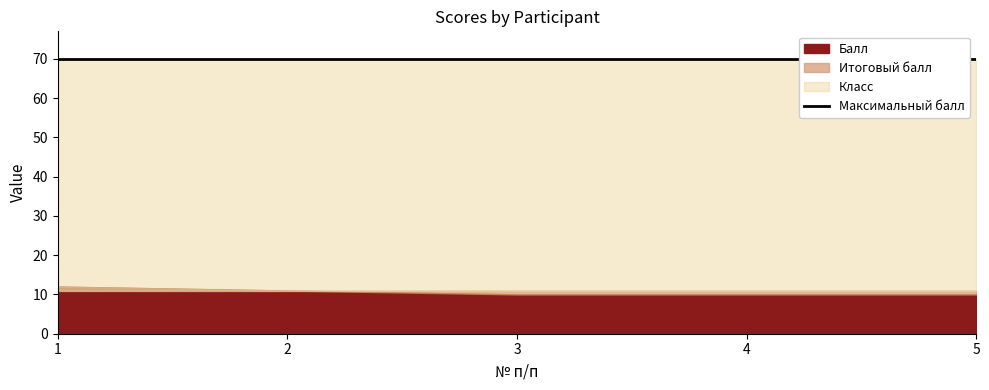

True or false: Итоговый балл and Класс intersect in this chart.

False